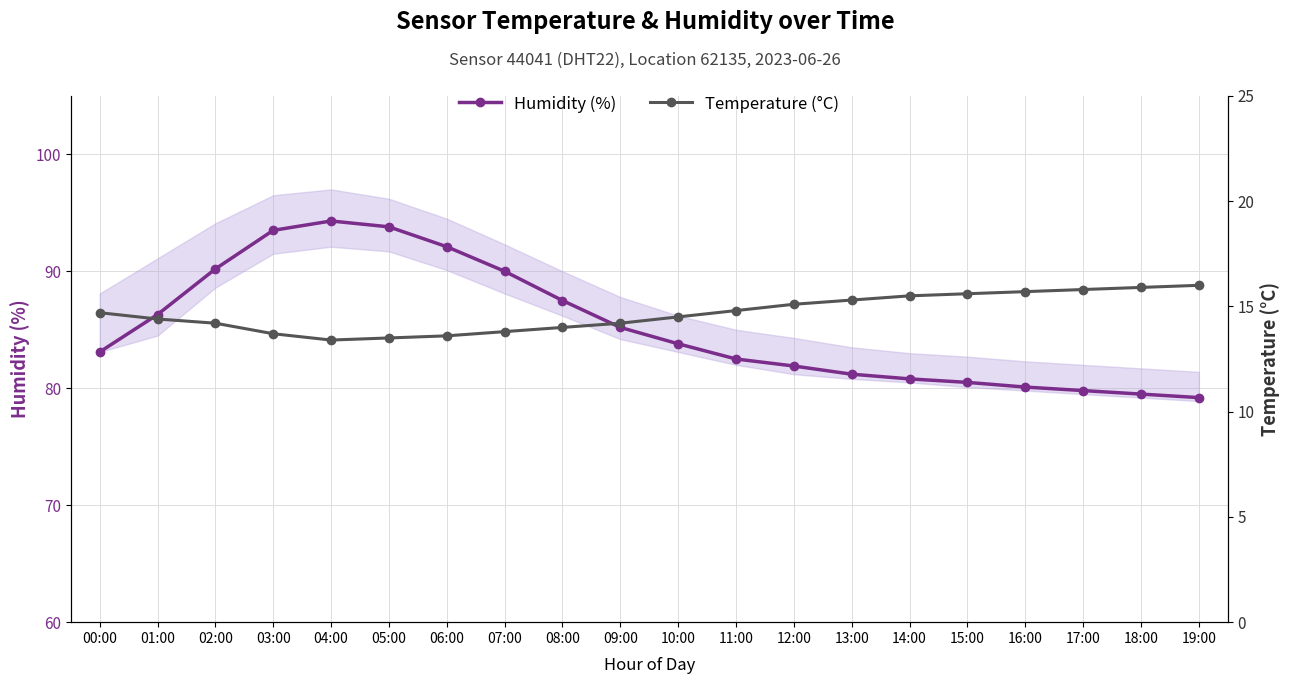

What is the highest value of the Humidity (%) series?

94.3